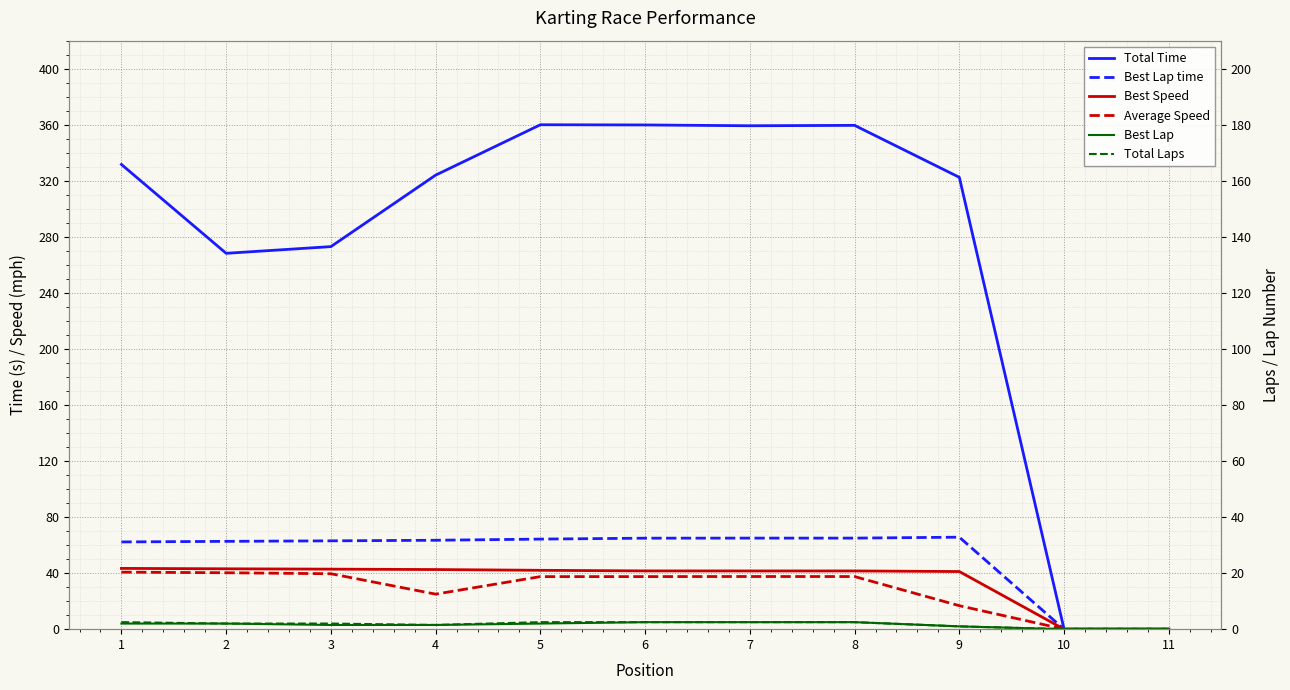

How many lines are shown in the chart?

6